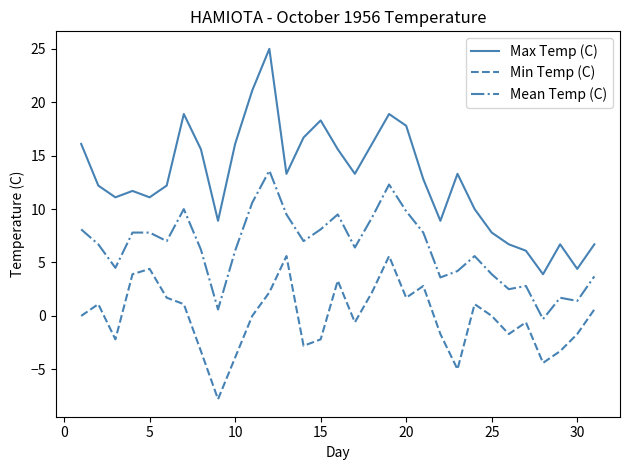

Which series has the largest total across all categories?

Max Temp (C)